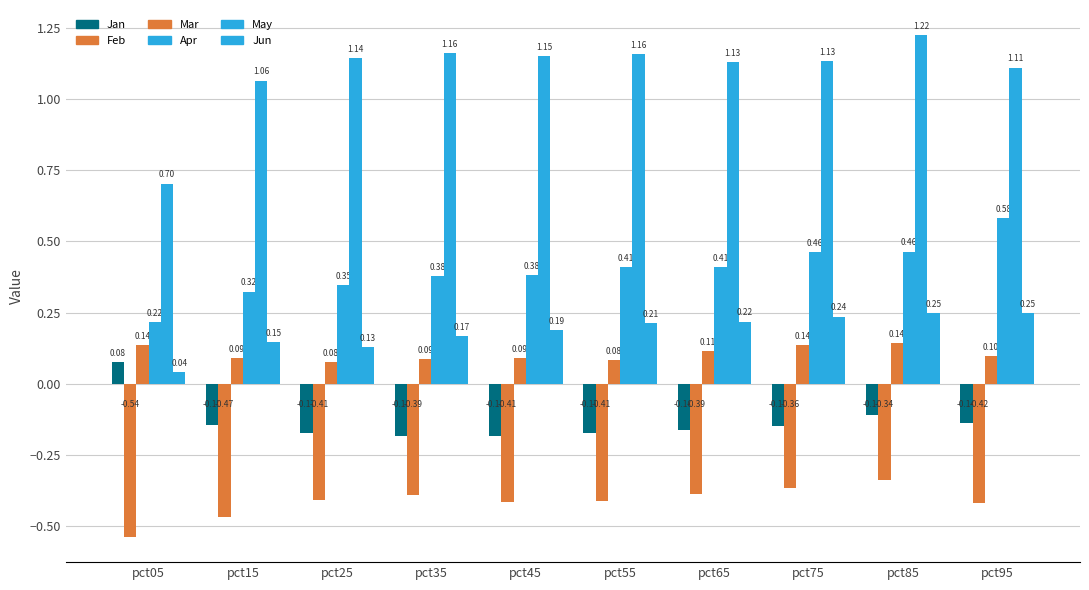

How many values in Jan are below zero?

9